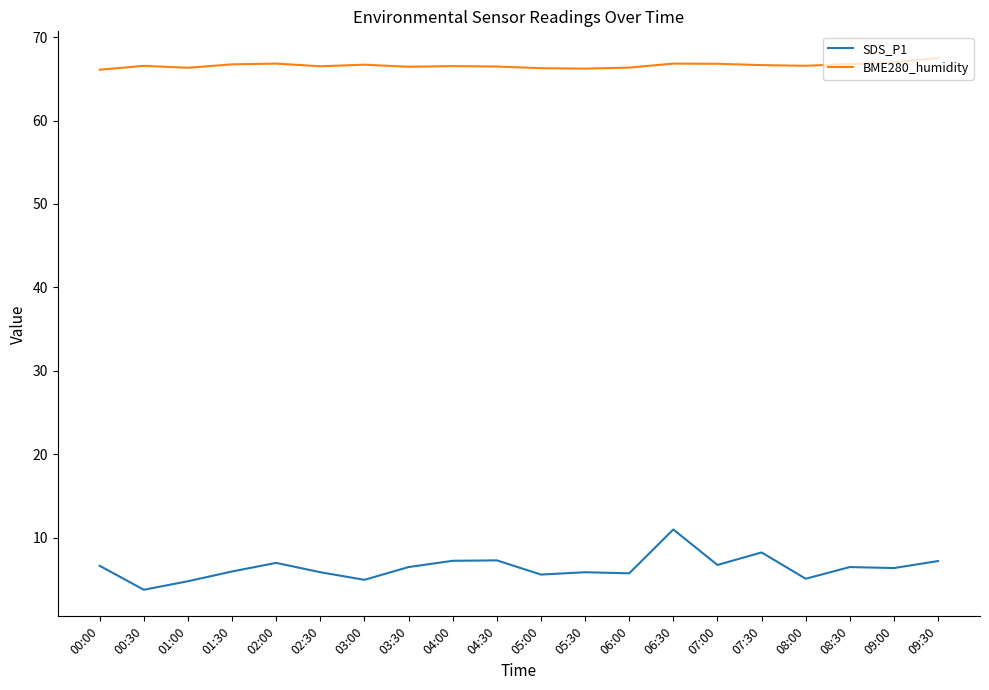

How many categories are shown in the chart?

20